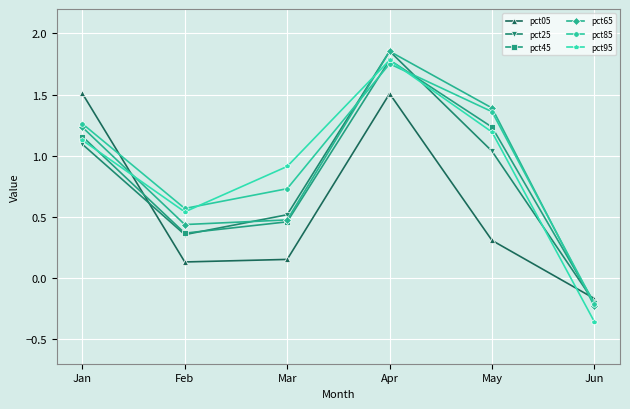

What is the average value of the pct45 series?

0.8